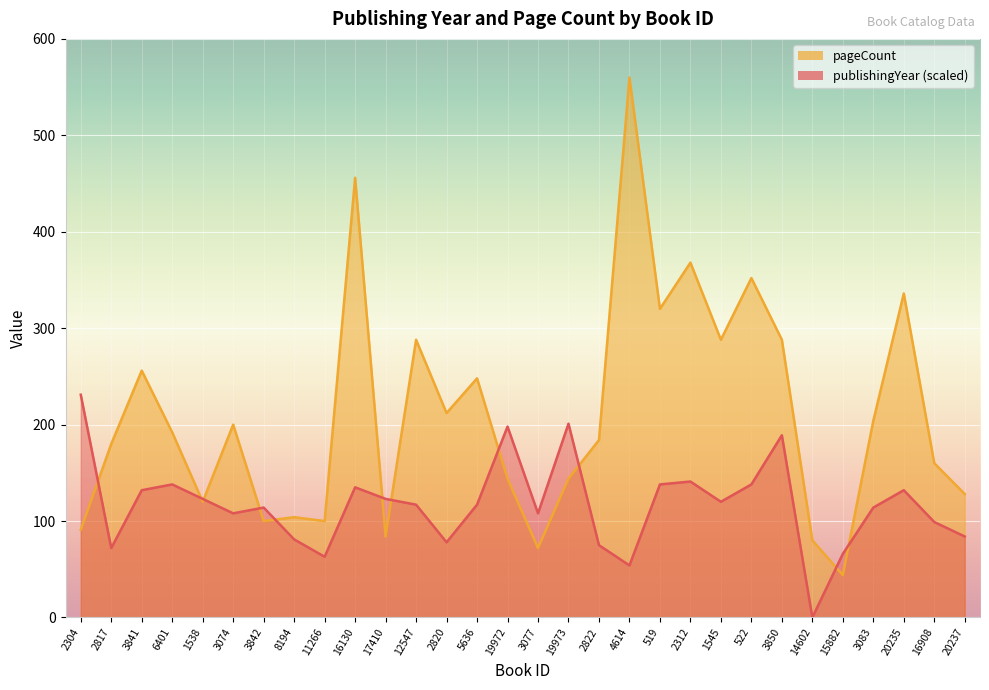

What is the difference between the maximum and second lowest values in the publishingYear series?

177